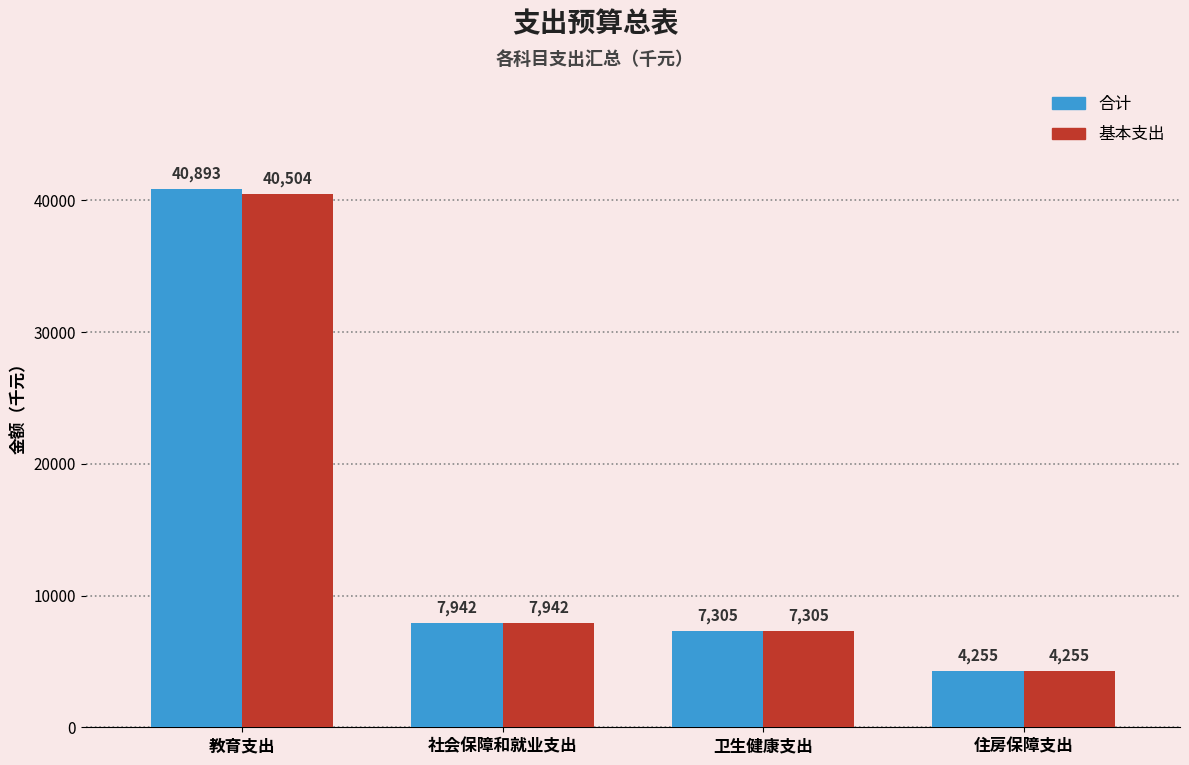

What is the lowest value of the 合计 series?

4255.2